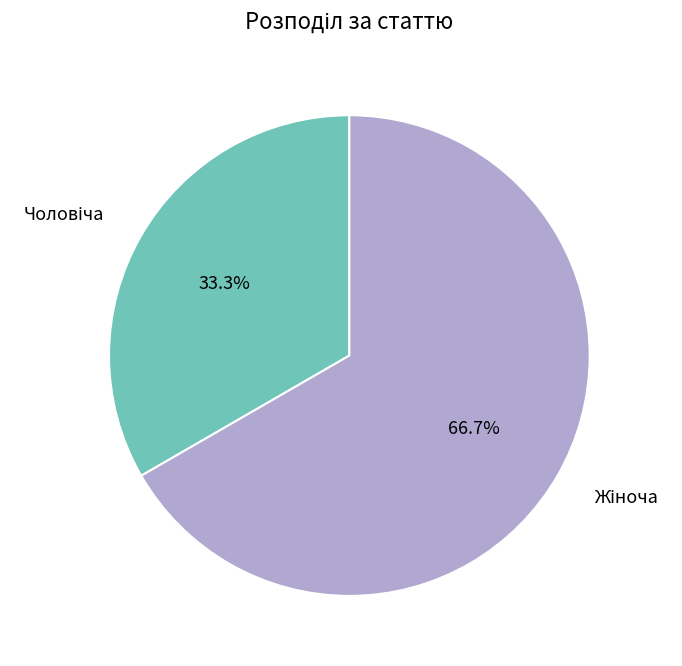

Is there a majority slice in this chart?

Yes